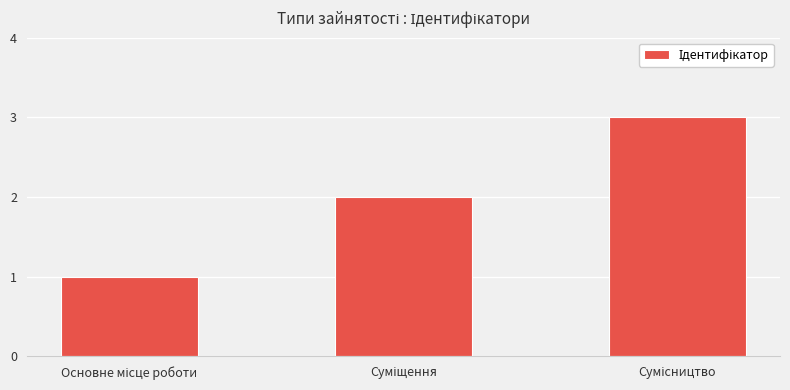

How many bars are there in total?

3